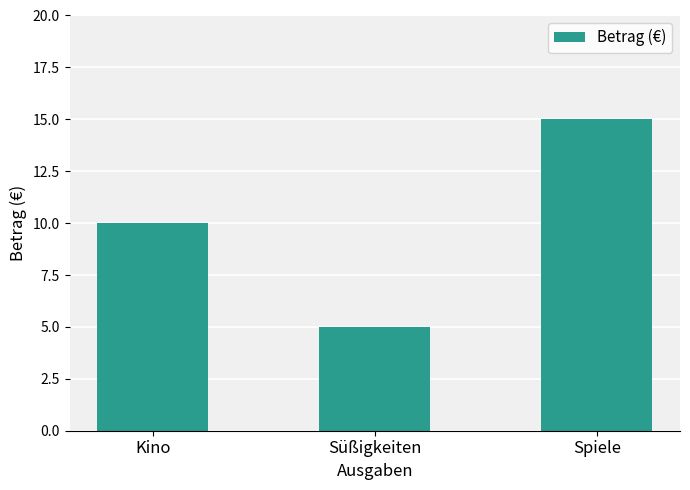

How many data points does each series have?

3